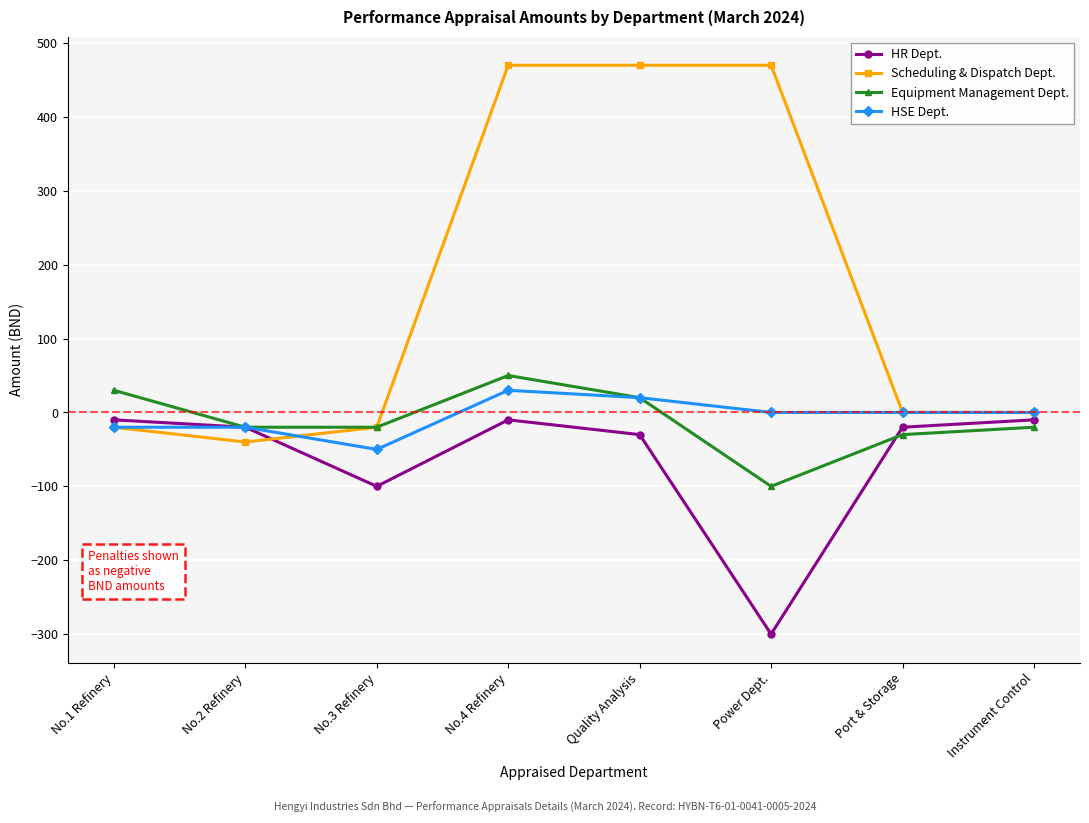

Which series has the largest range (max minus min)?

Scheduling & Dispatch Dept.